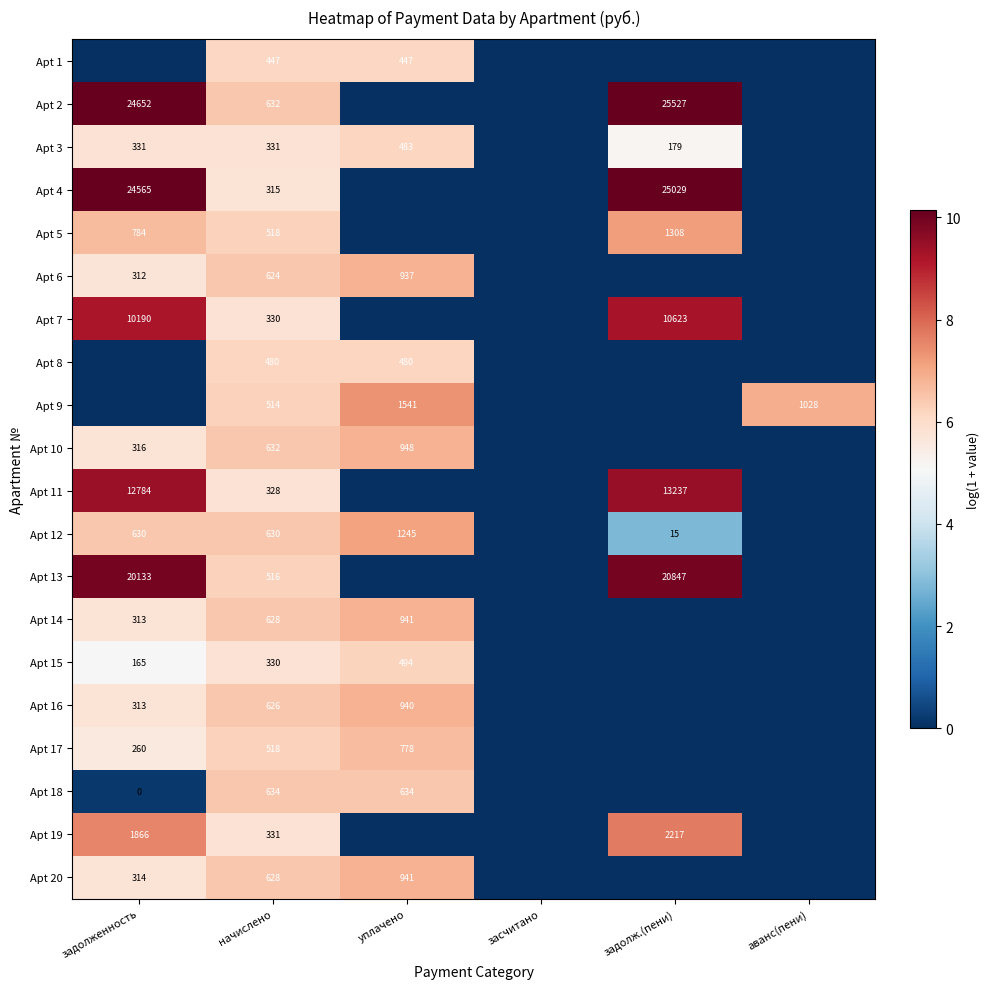

Is it true that Apt 3 equals 9.6 at задолженность?

False